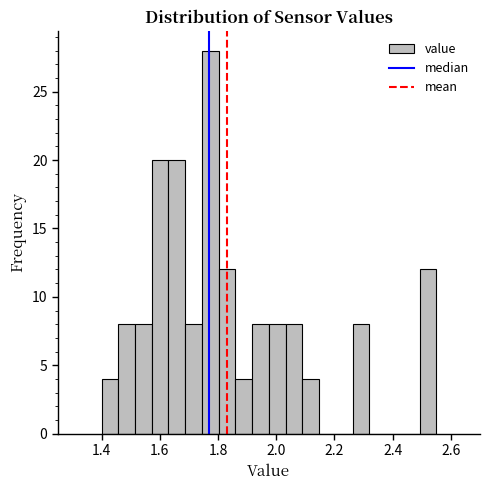

Read against the x-axis, roughly where is the centre of the tallest bar?

1.78